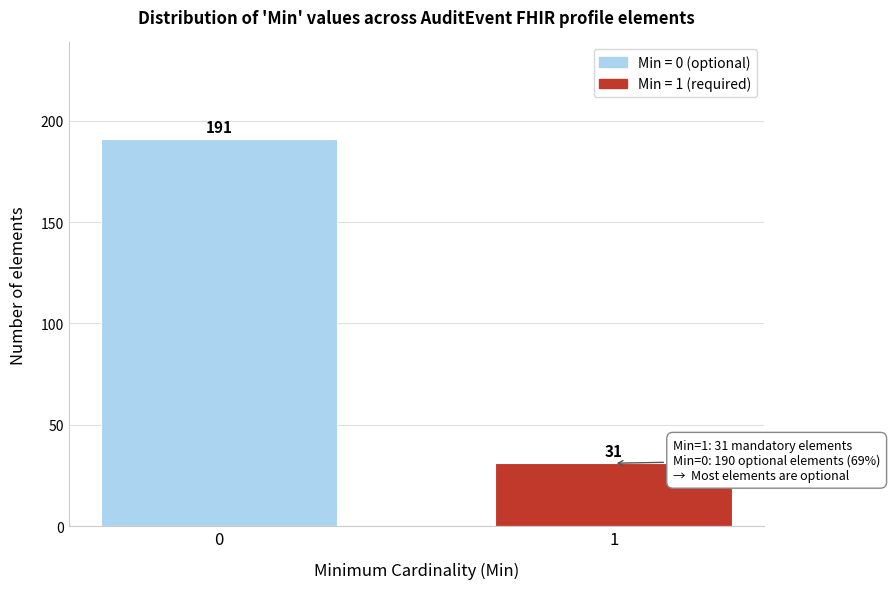

Reading left to right, what are all the values shown in this chart?

0=191	1=31